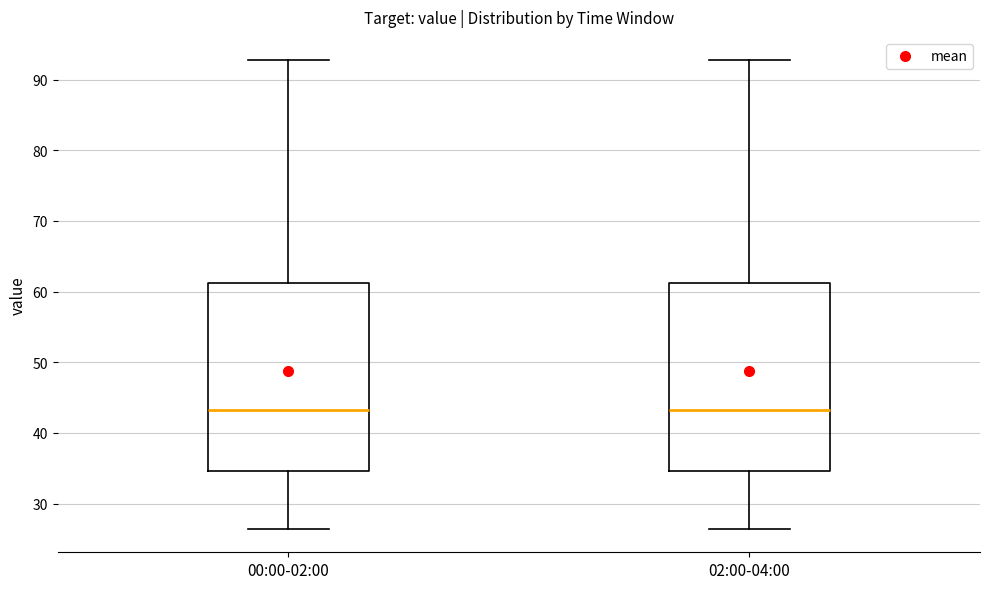

Reading left to right, read every box against the y-axis: the position of its median line, the range the box covers, and the ends of its whiskers. The values are not printed on the chart, so give them approximately, as read against the axis.

00:00-02:00: median 43, box 35 to 61, whiskers 26 to 93
02:00-04:00: median 43, box 35 to 61, whiskers 26 to 93